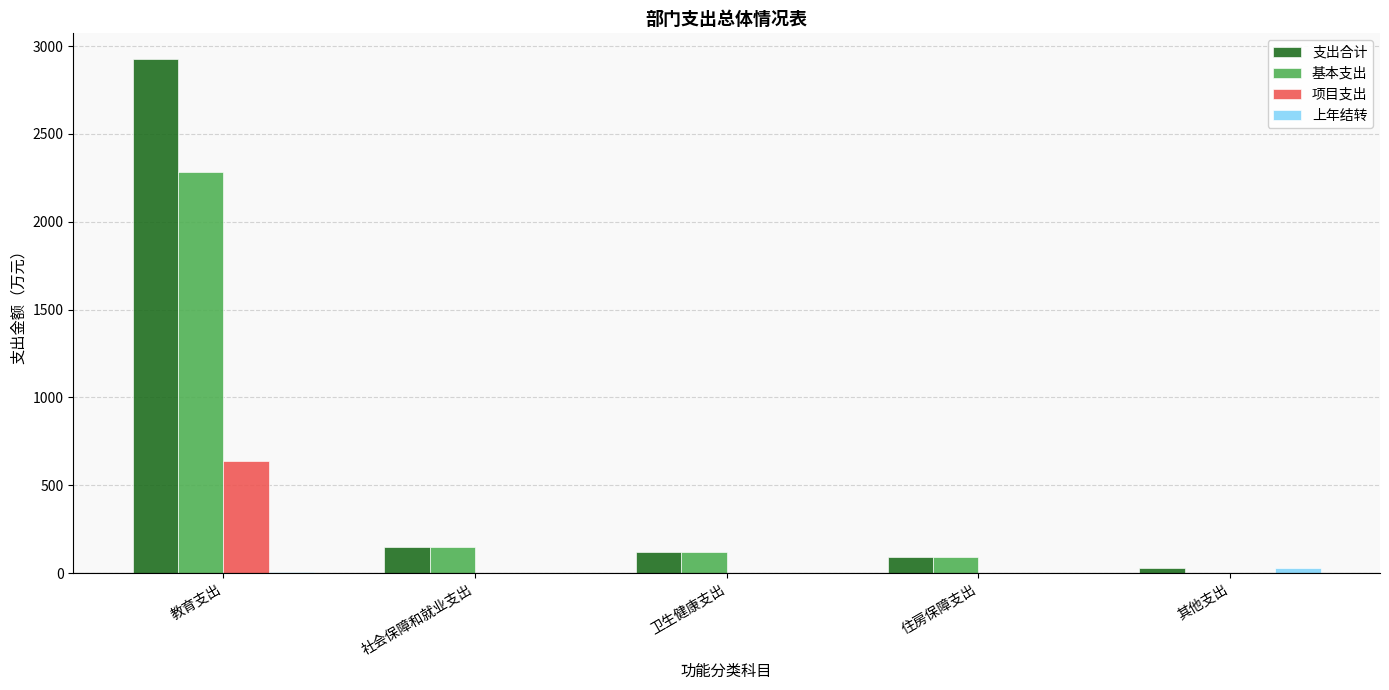

What is the sum of all 支出合计 values?

3311.4